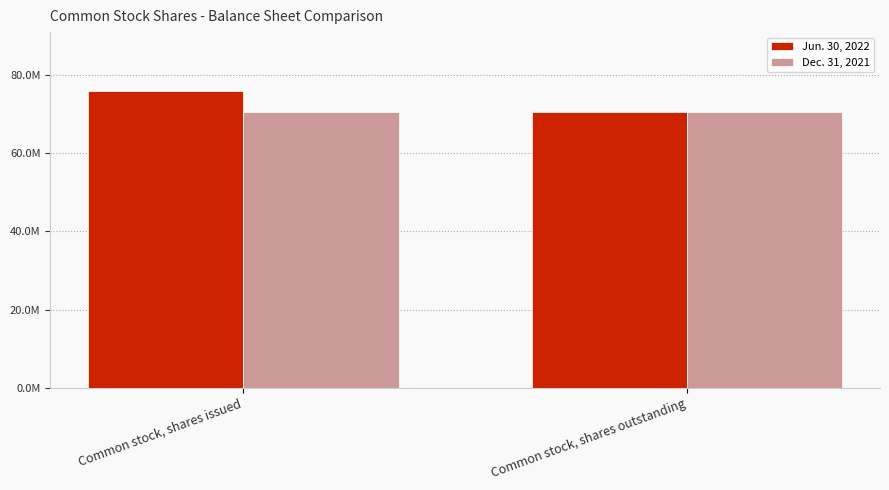

What are all the series names shown in the legend?

Jun. 30, 2022, Dec. 31, 2021